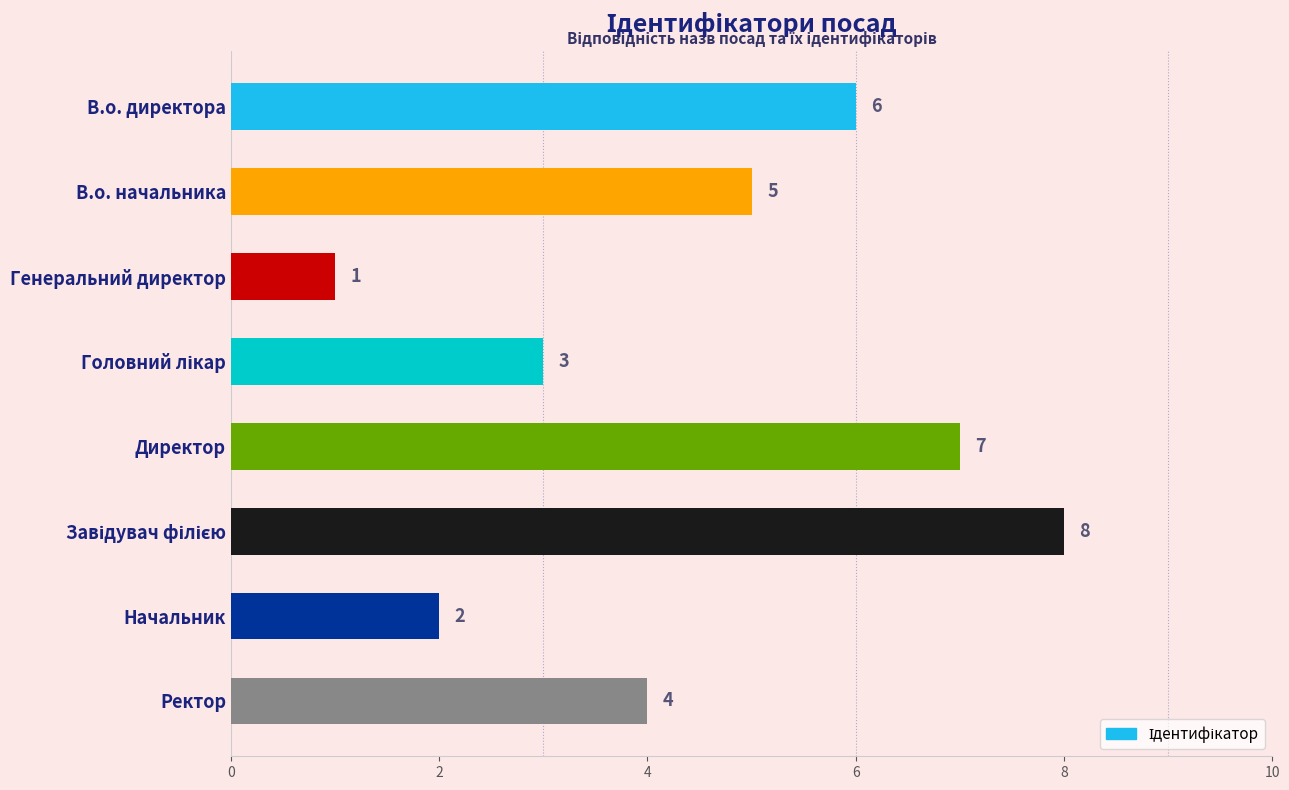

What is the difference between the maximum and minimum values?

7